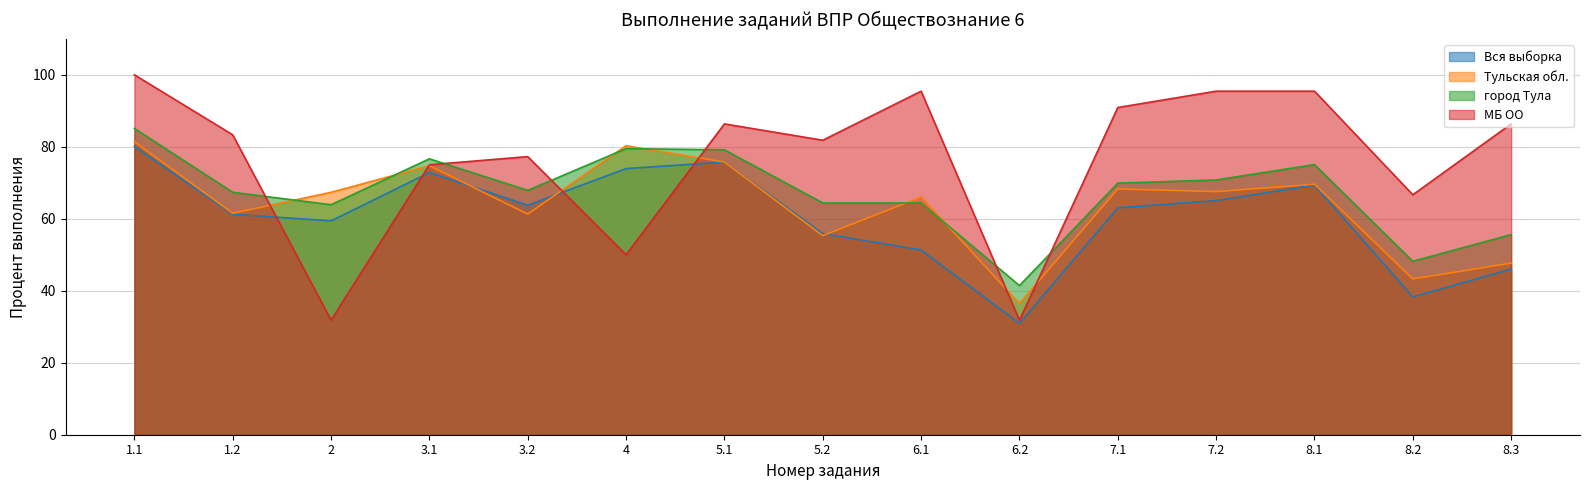

What is the label of the 8th point from the right?

5.2